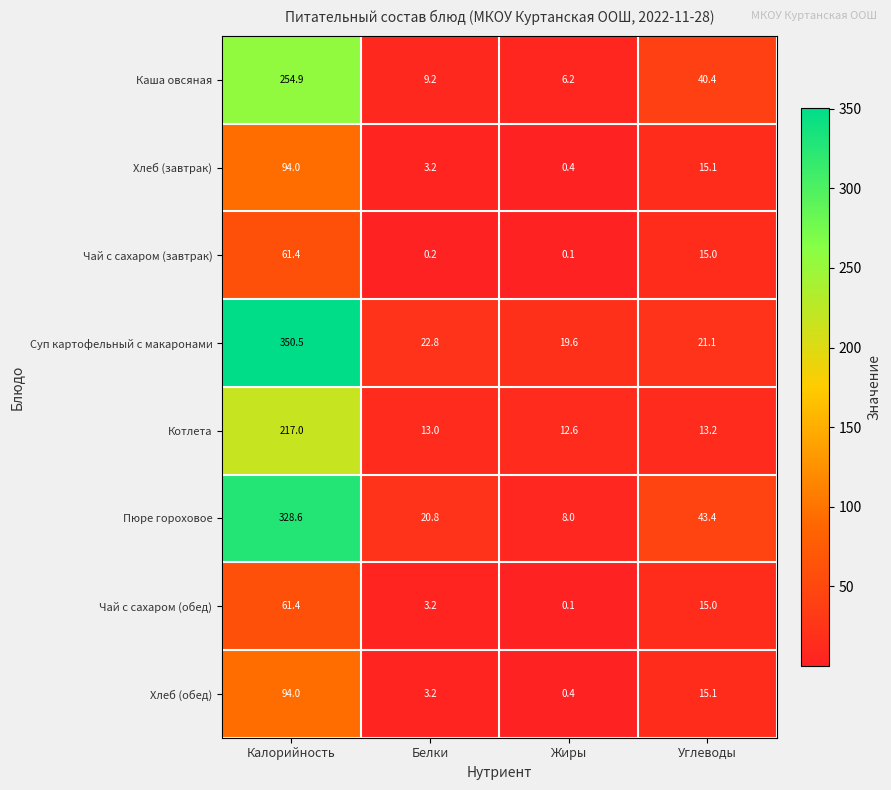

At how many categories does at least one series exceed 191?

1